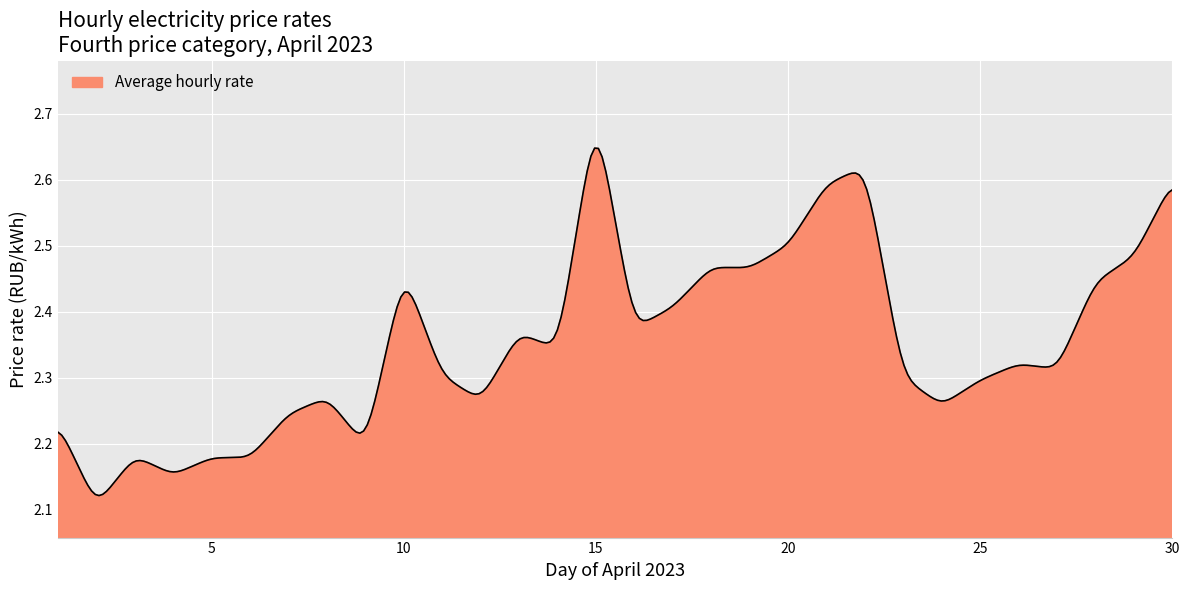

How many lines are shown in the chart?

1